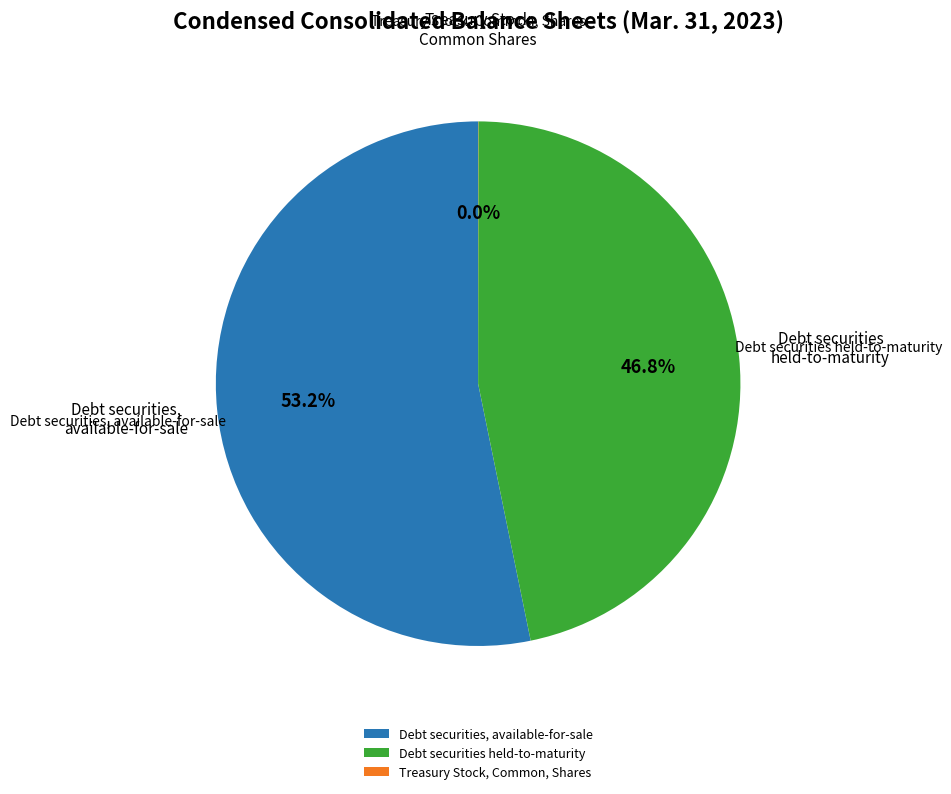

How much of the chart is everything except Debt securities held-to-maturity?

53.2%